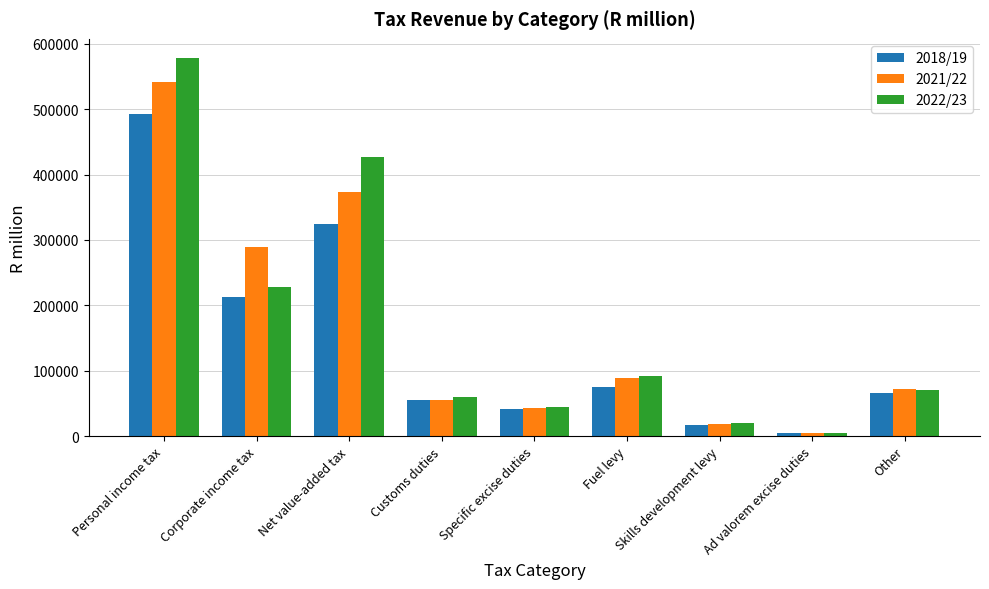

Which series has the largest range (max minus min)?

2022/23